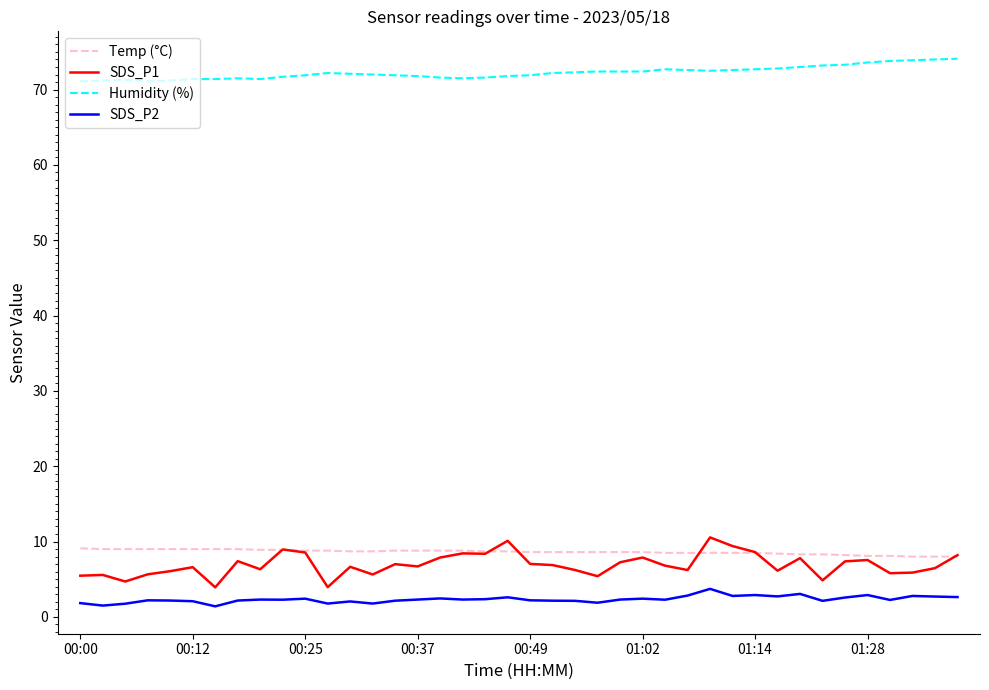

Which series has the largest total across all categories?

Humidity (%)